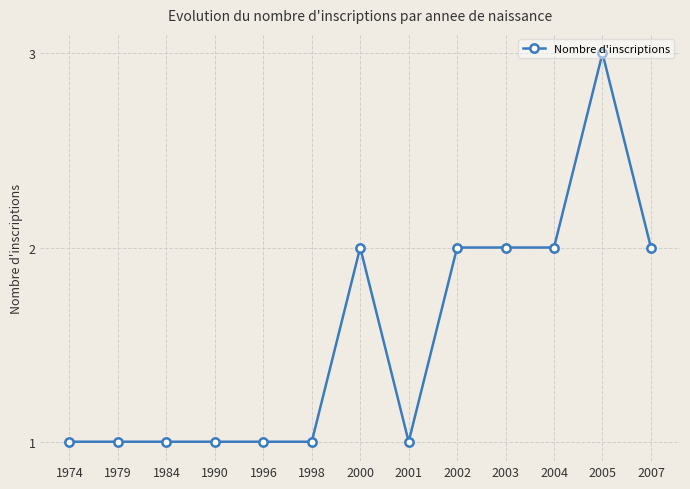

The value at 1998 is 1. True or false?

True